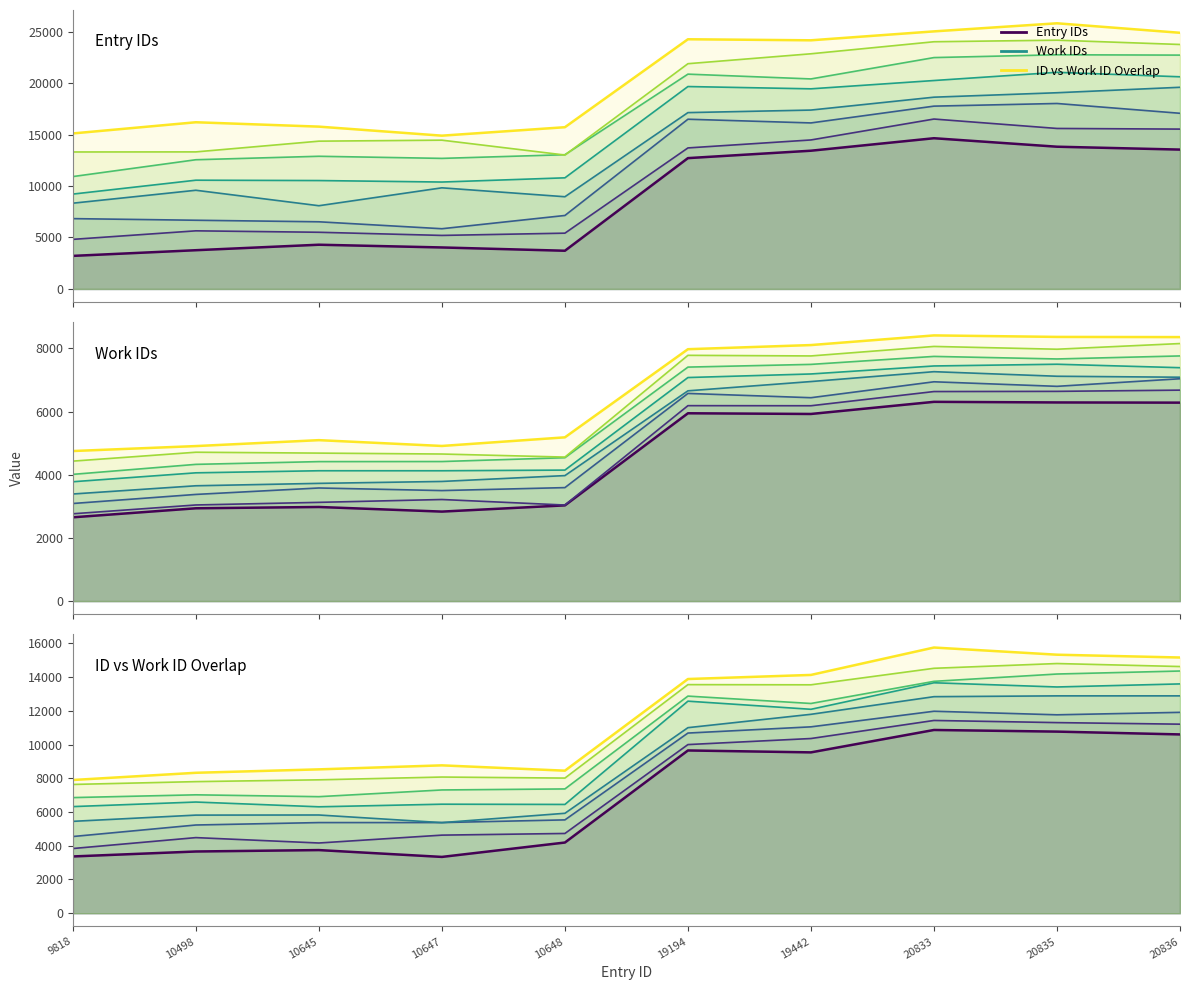

What is the difference between the highest and lowest values at 10647?

1198.9